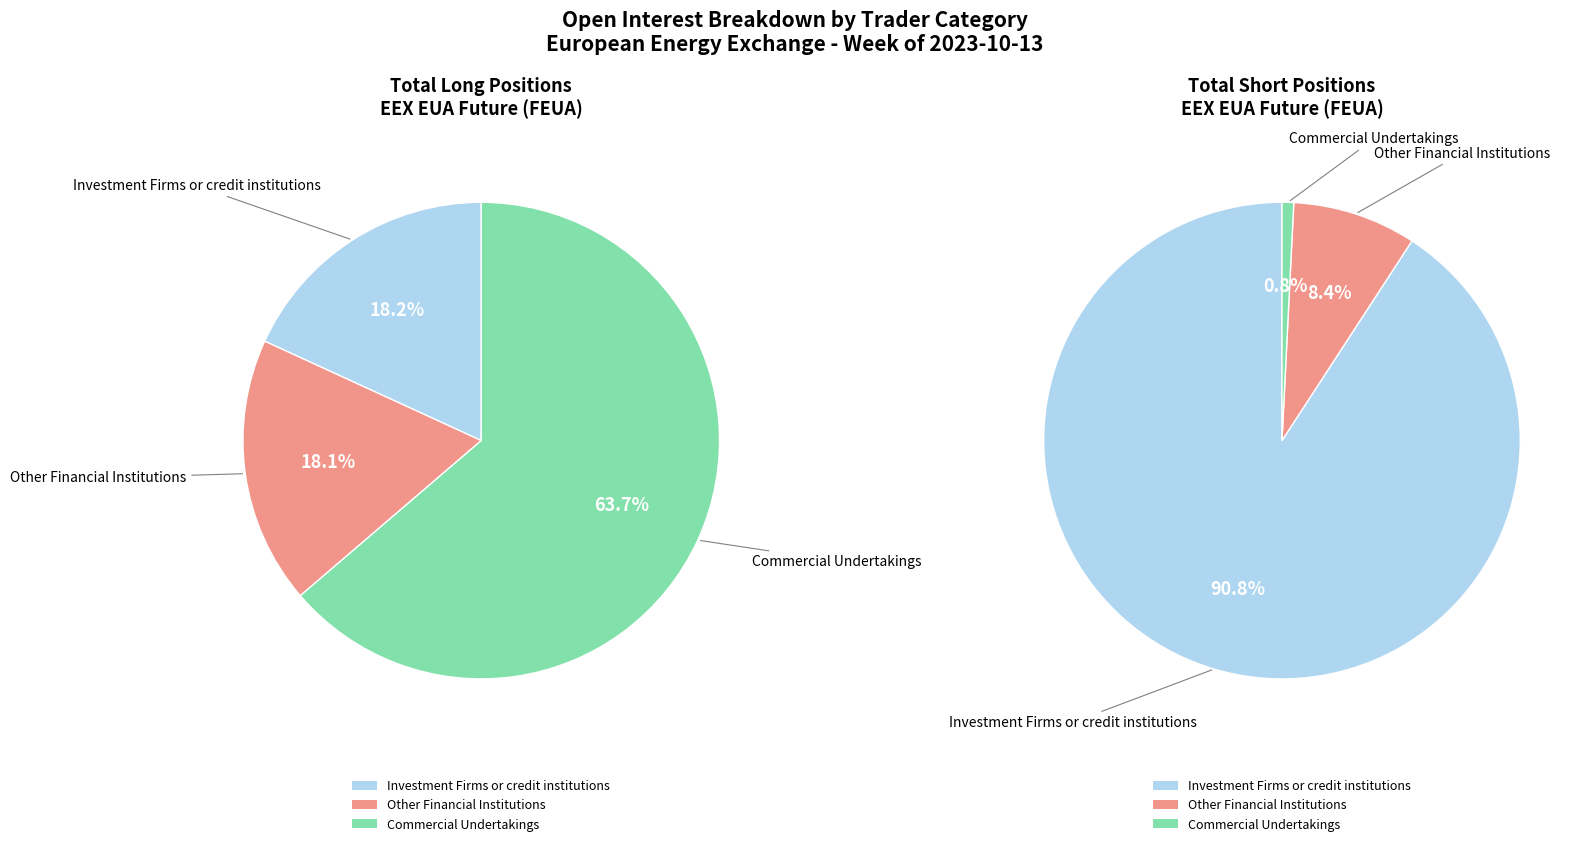

Which series has the largest range (max minus min)?

Short